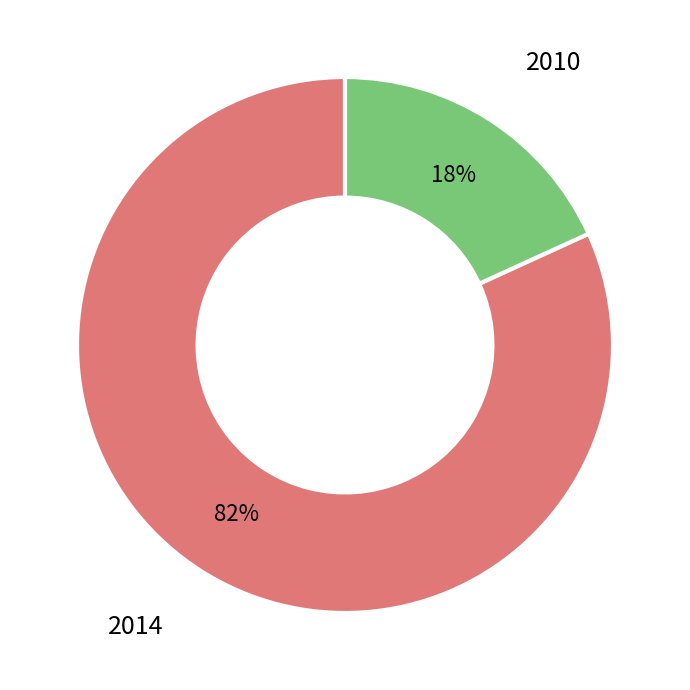

Does any single category account for the majority?

Yes